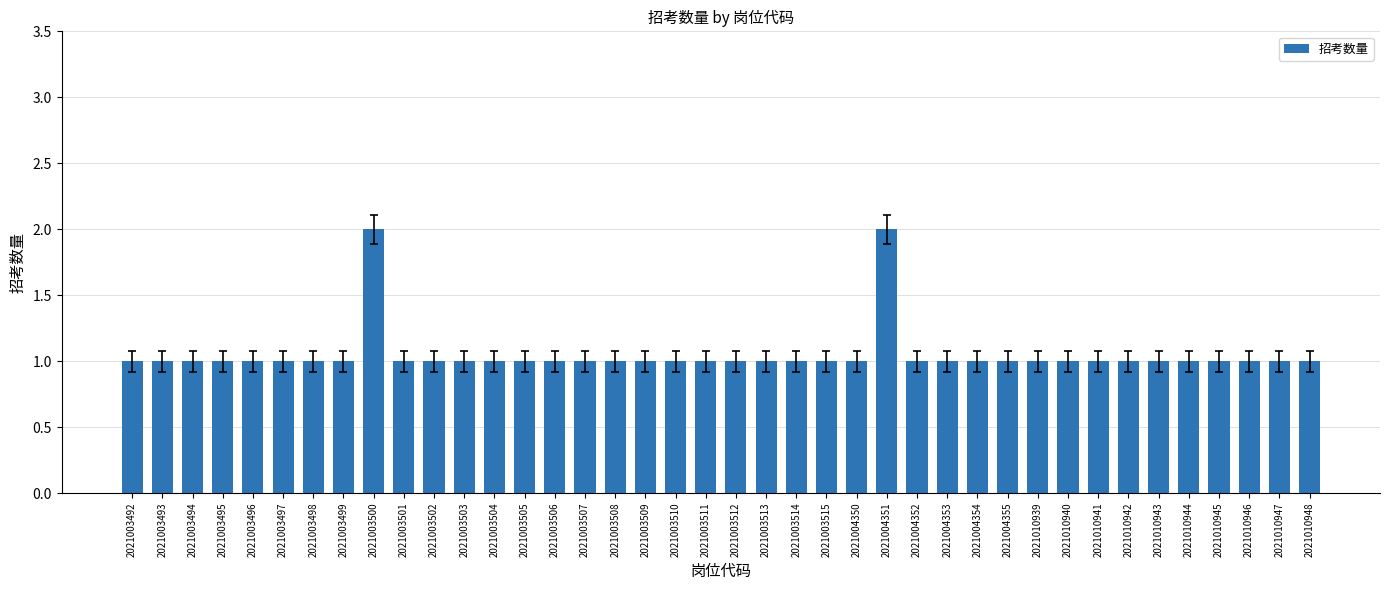

Reading left to right, extract all data points from this chart.

2021003492=1	2021003493=1	2021003494=1	2021003495=1	2021003496=1	2021003497=1	2021003498=1	2021003499=1	2021003500=2	2021003501=1	2021003502=1	2021003503=1	2021003504=1	2021003505=1	2021003506=1	2021003507=1	2021003508=1	2021003509=1	2021003510=1	2021003511=1	2021003512=1	2021003513=1	2021003514=1	2021003515=1	2021004350=1	2021004351=2	2021004352=1	2021004353=1	2021004354=1	2021004355=1	2021010939=1	2021010940=1	2021010941=1	2021010942=1	2021010943=1	2021010944=1	2021010945=1	2021010946=1	2021010947=1	2021010948=1